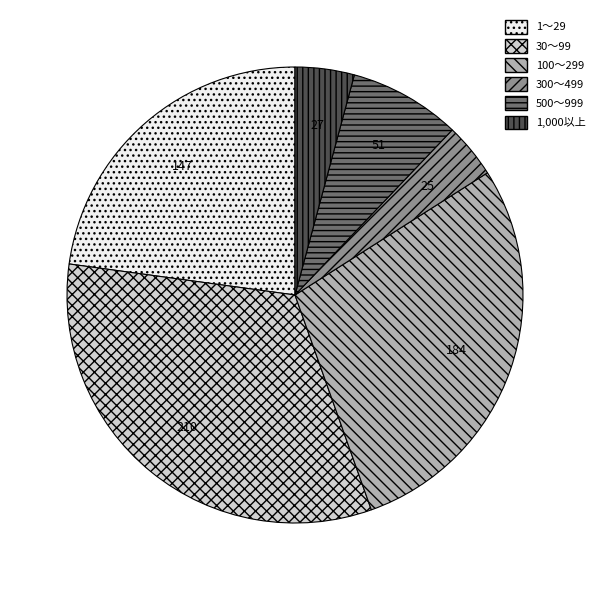

Count the number of slices in the pie.

6